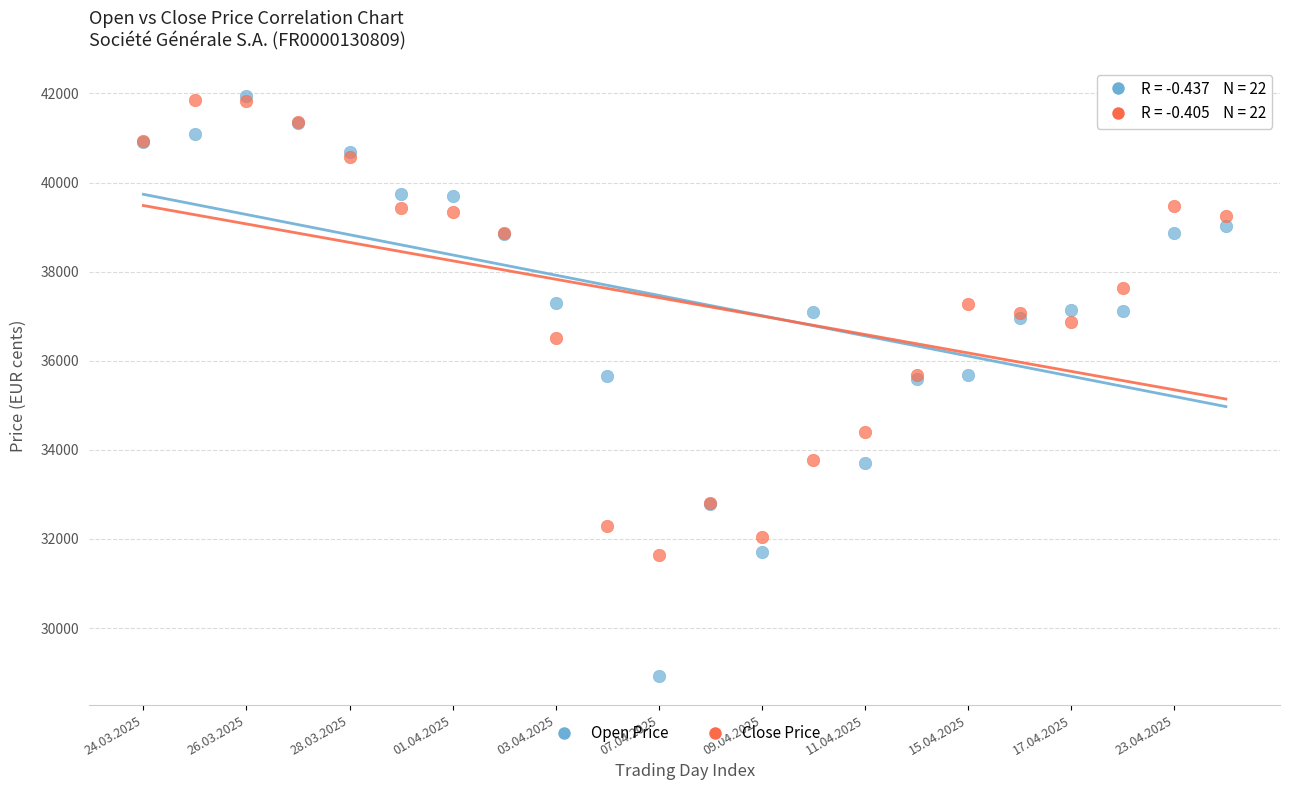

What are all the series names shown in the legend?

Open Price, Close Price